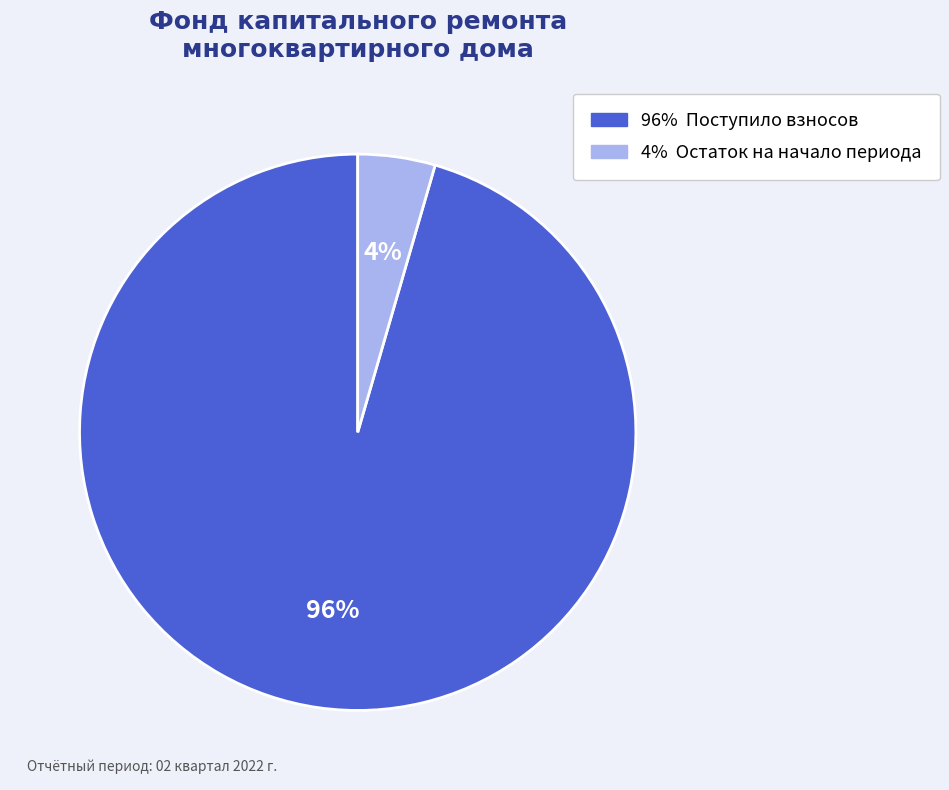

How many segments does this pie chart have?

2